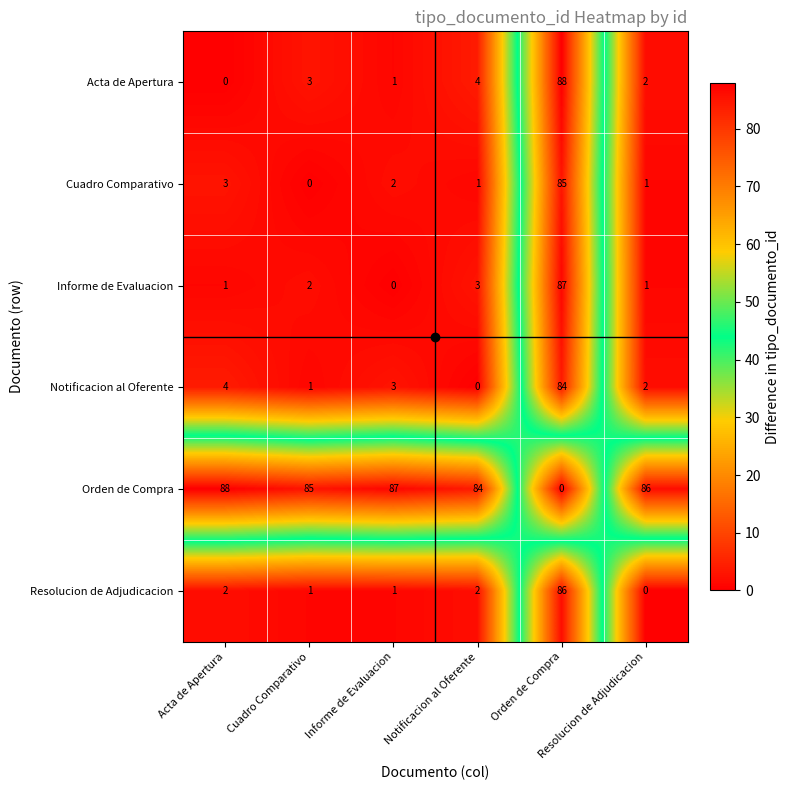

At how many categories does at least one series exceed 19?

6